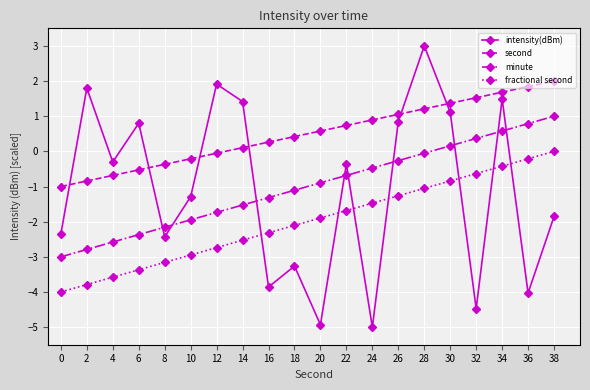

What is the greatest value displayed?

3.0